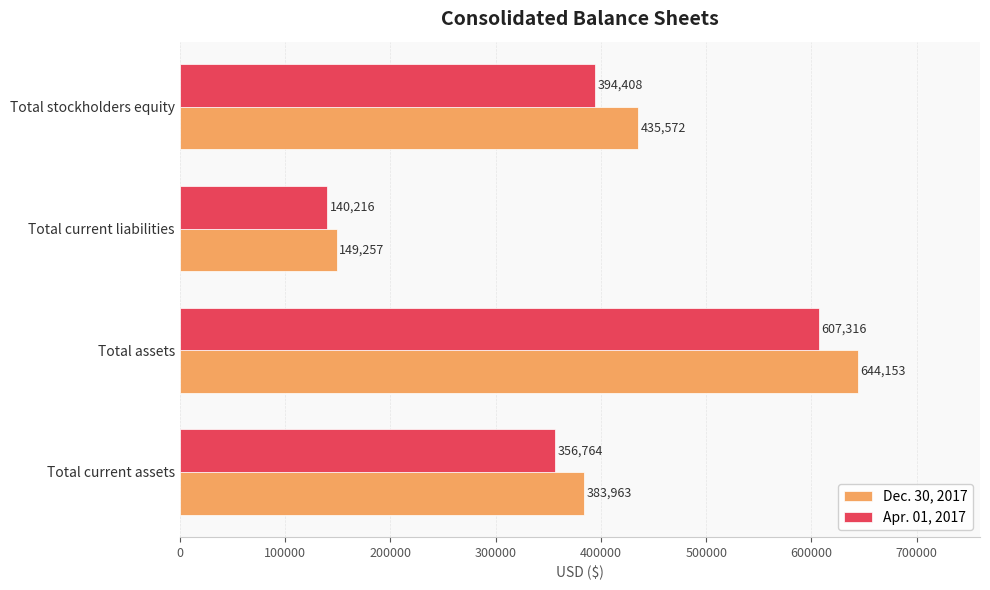

Which series has the largest total across all categories?

Dec. 30, 2017